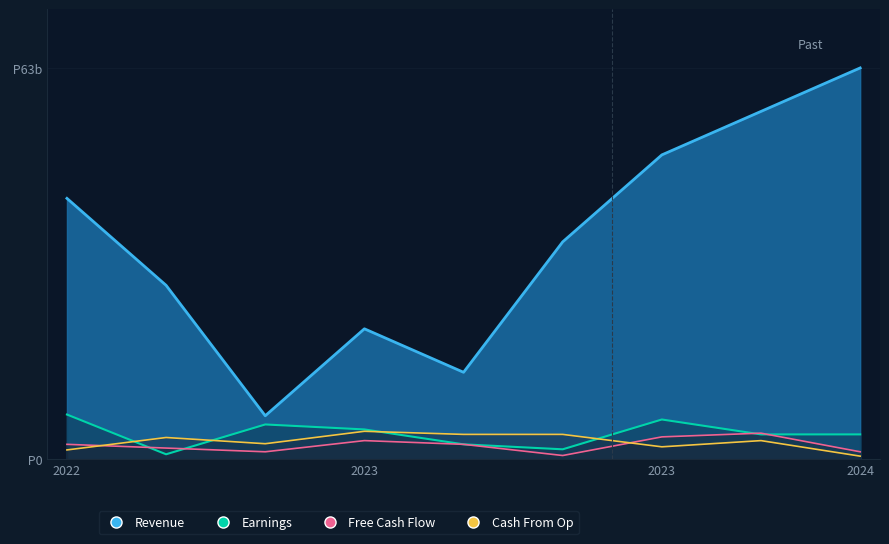

Is the value of Free Cash Flow at 2 greater than the value of Cash From Op at 9?

Yes